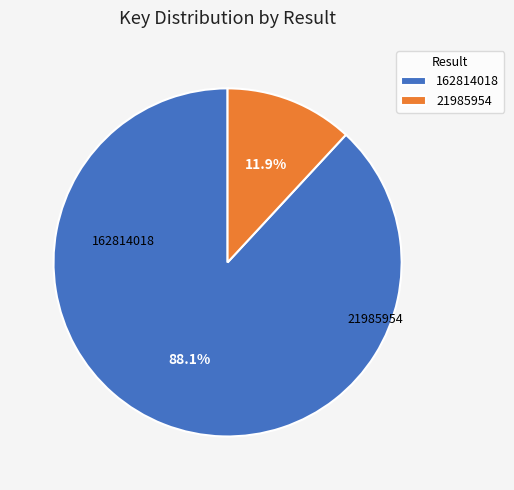

Is 162814018 the majority of the pie?

Yes